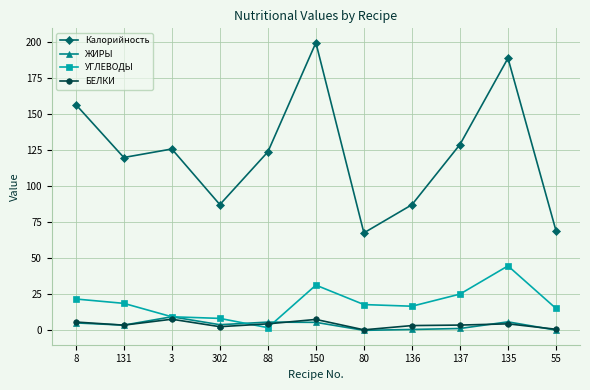

What is the total value across all series at 135?

243.5